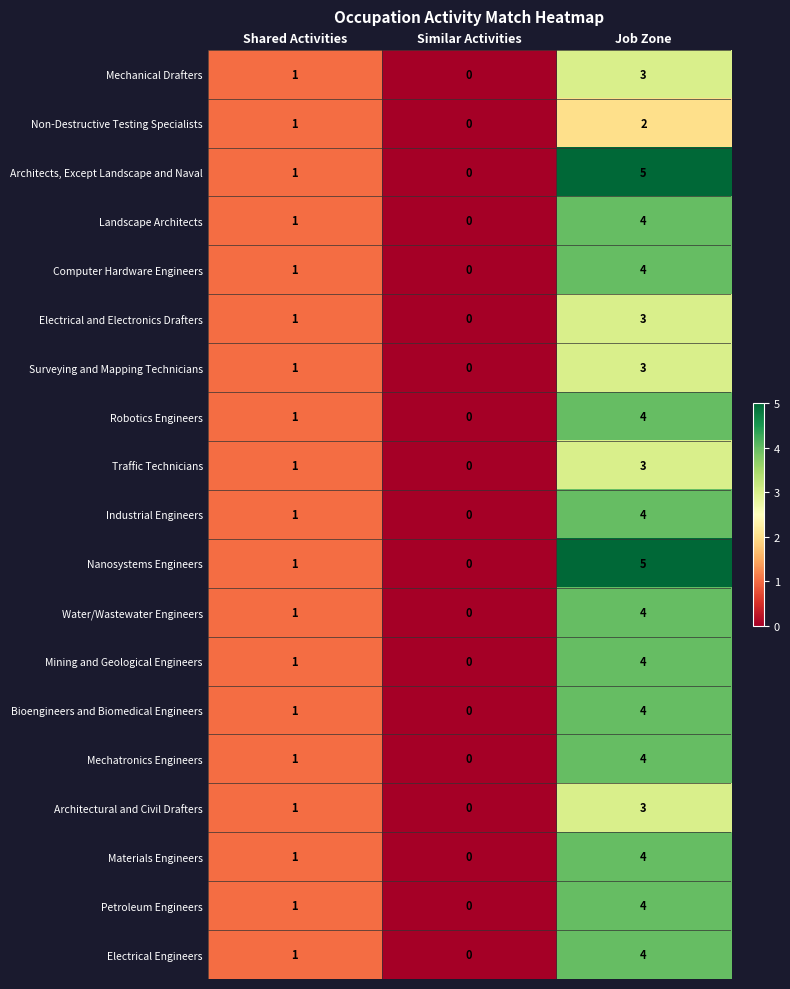

The Non-Destructive Testing Specialists series shows 1 at Similar Activities. True or false?

False